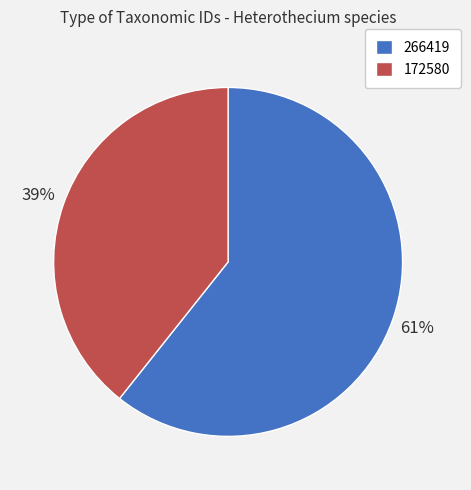

Which category has the biggest portion of the pie?

266419